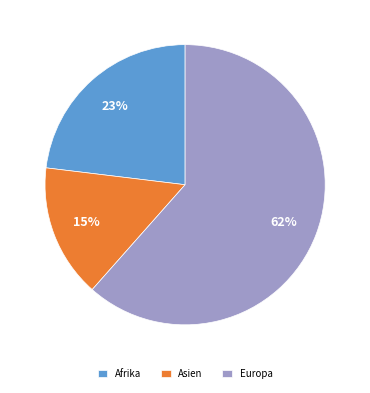

Which slice is the smallest?

Asien